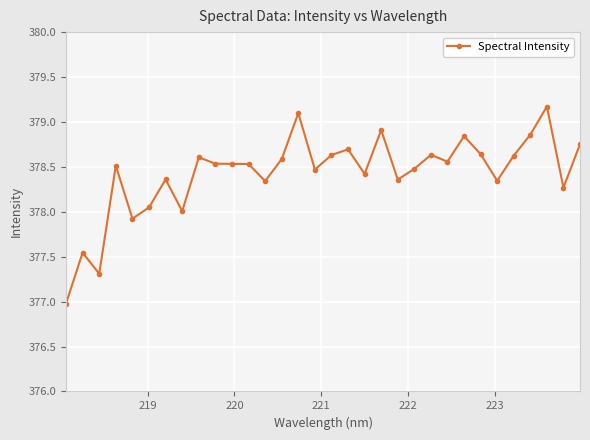

How many categories are shown in the chart?

32